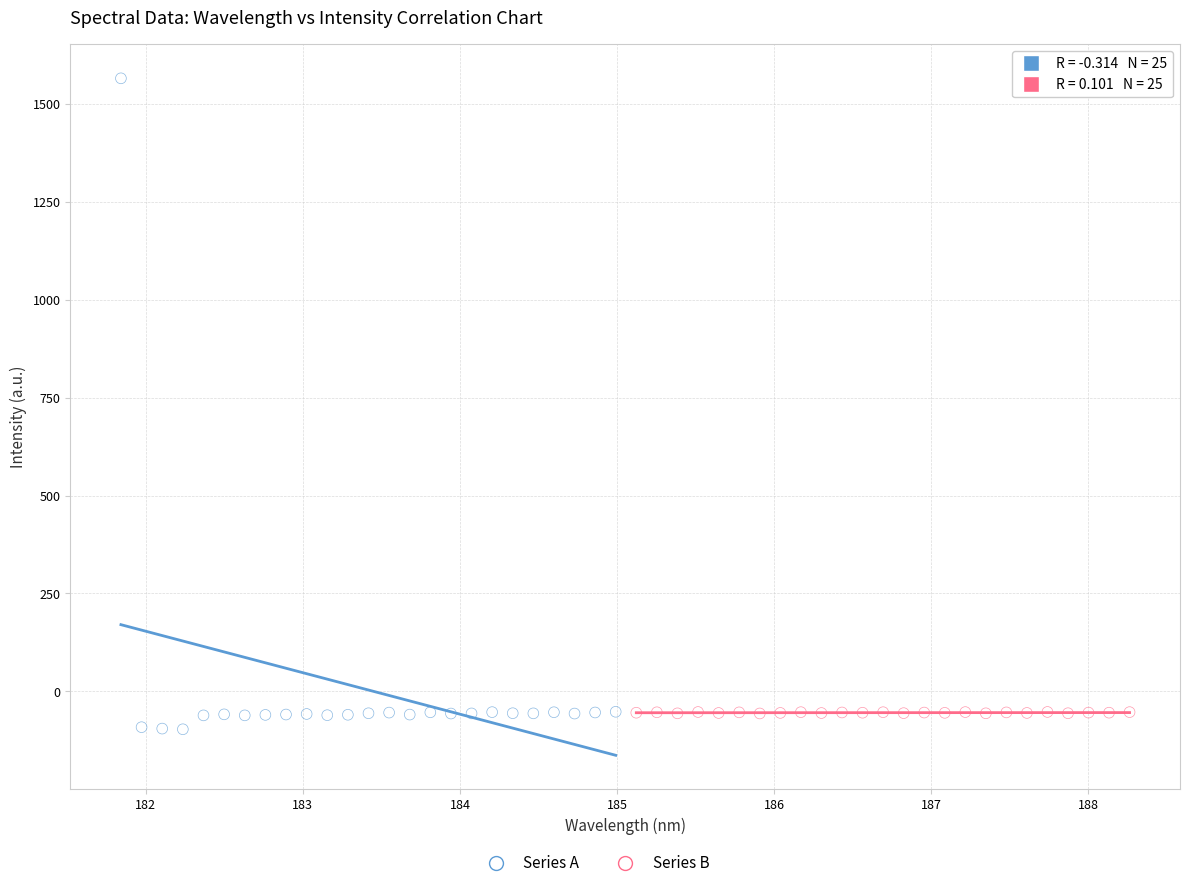

Which series reaches the maximum Y coordinate?

Series A